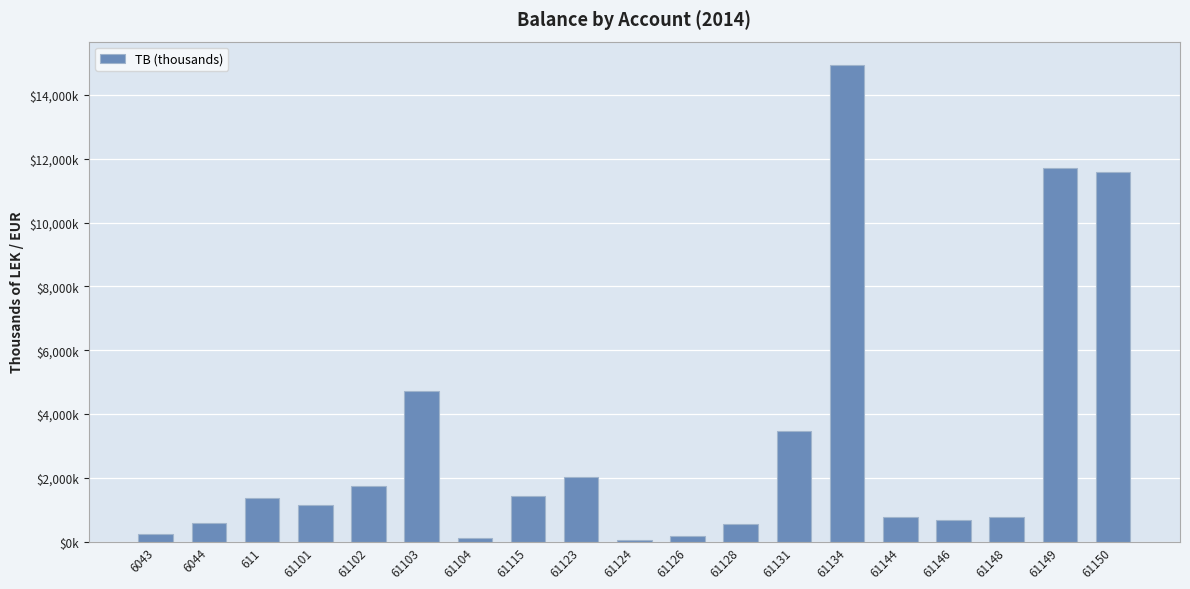

What is the label of the 17th bar from the left?

61148